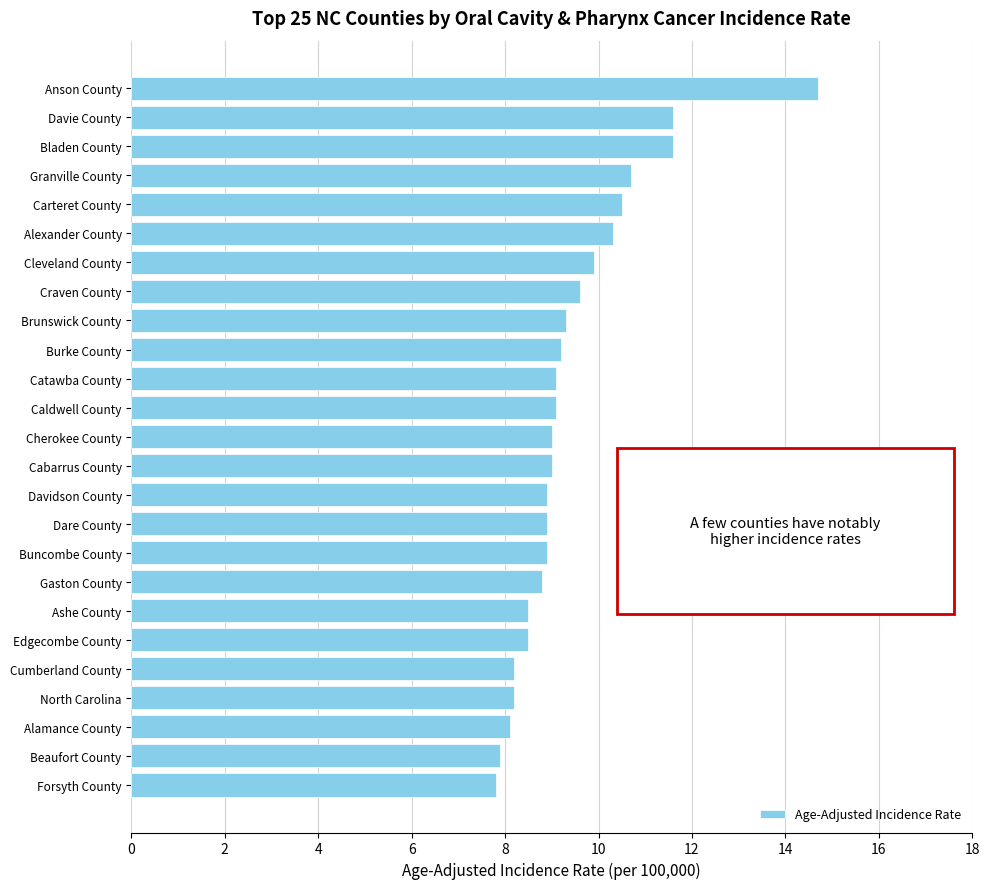

Is it true that the value at Beaufort County is 7.9?

True